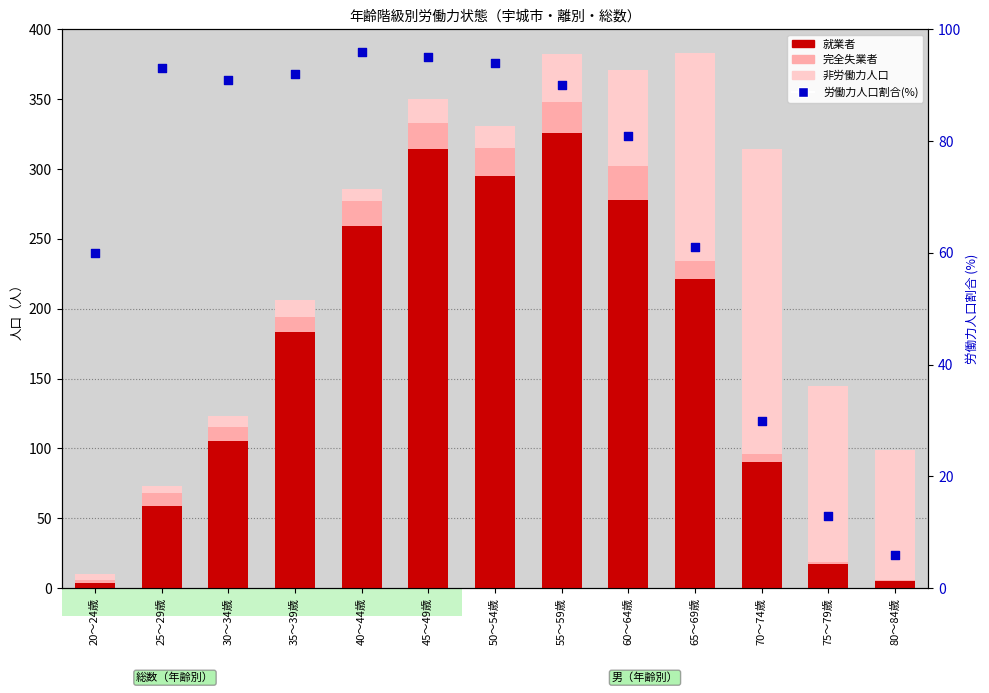

Is the value of 完全失業者 at 75～79歳 greater than the value of 非労働力人口 at 55～59歳?

No